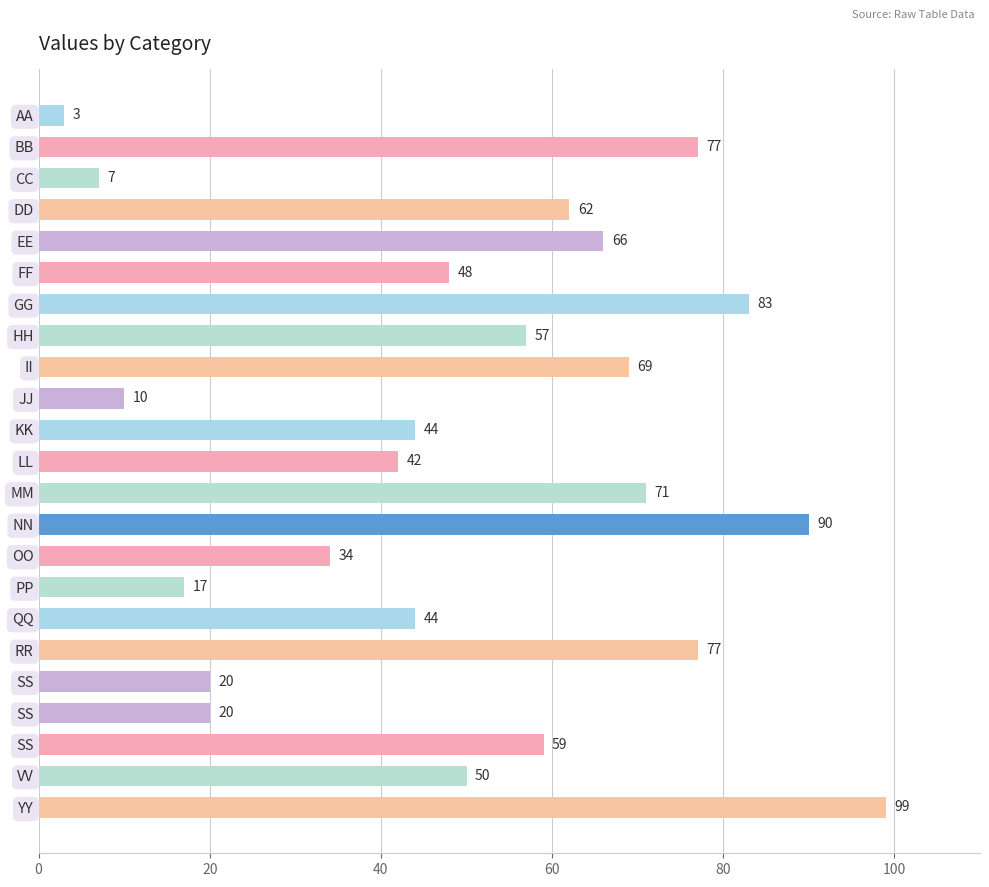

How many distinct data groups are displayed?

1